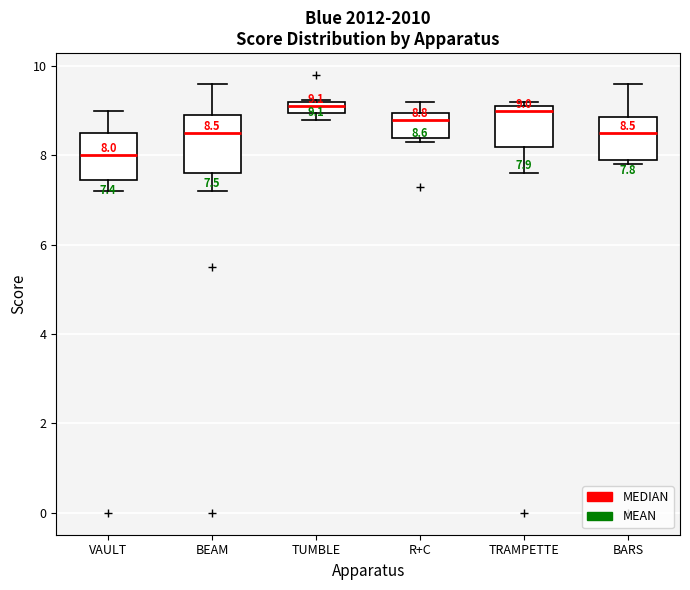

Which box is the tallest, from its lower edge to its upper edge?

BEAM